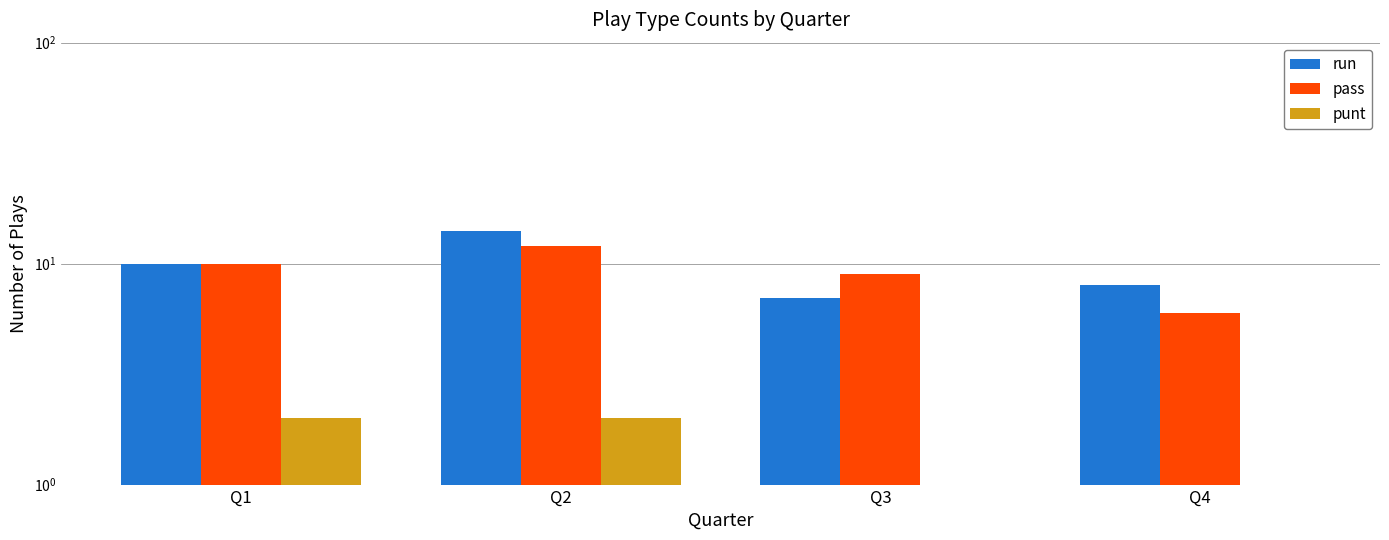

What is the spread (max minus min) of values at Q1?

8